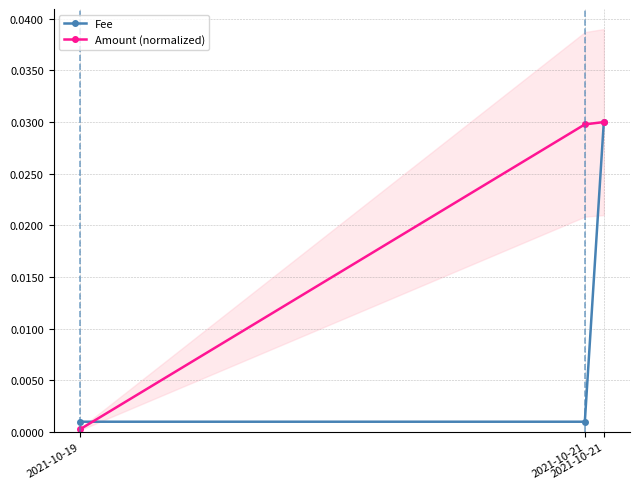

At which label is Amount (normalized) closest to 0?

2021-10-19